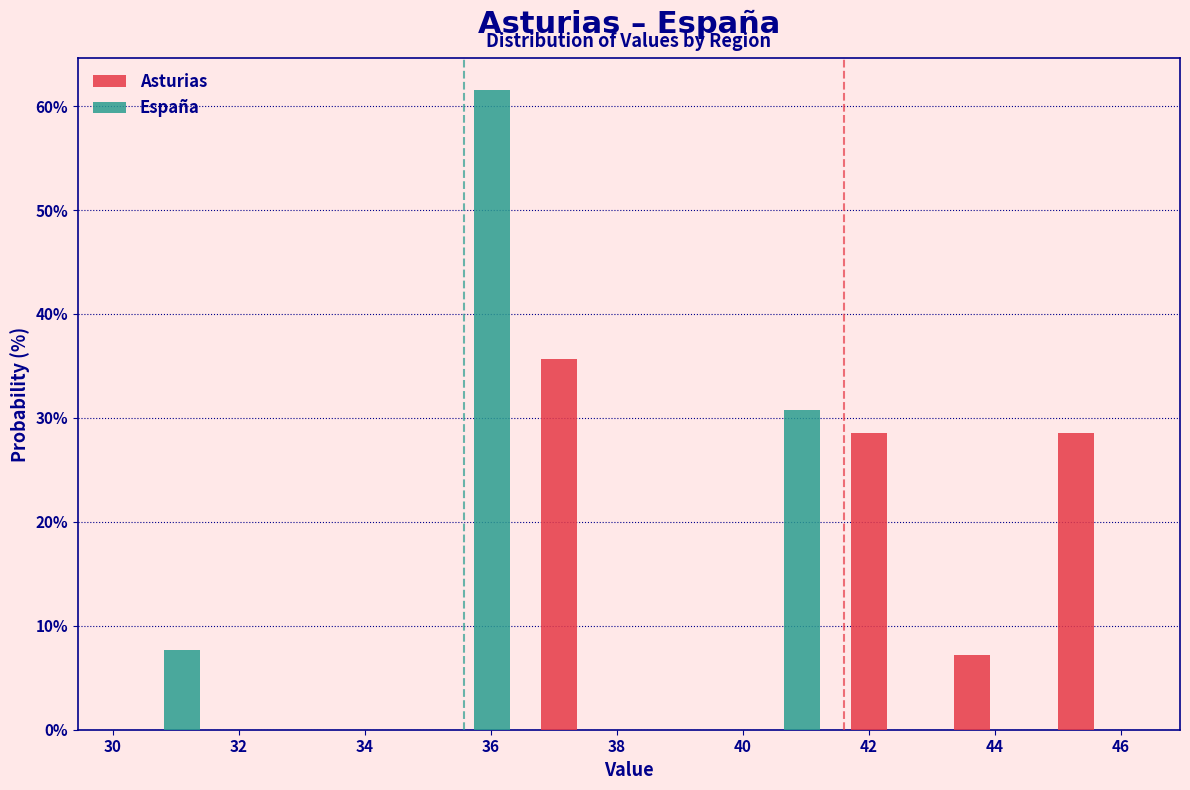

In the España series, which range on the x-axis has the tallest bar?

35.0 to 36.6